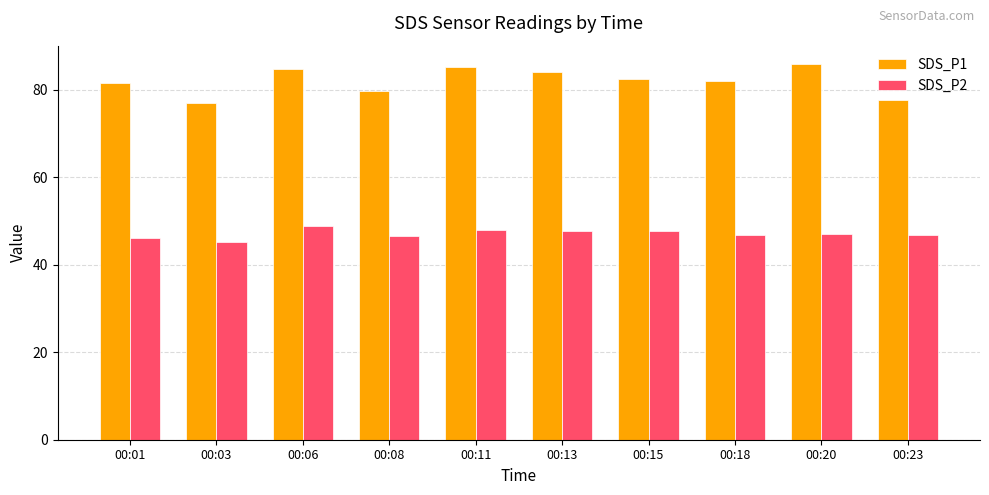

The value of SDS_P2 at 00:20 is 21.0. True or false?

False